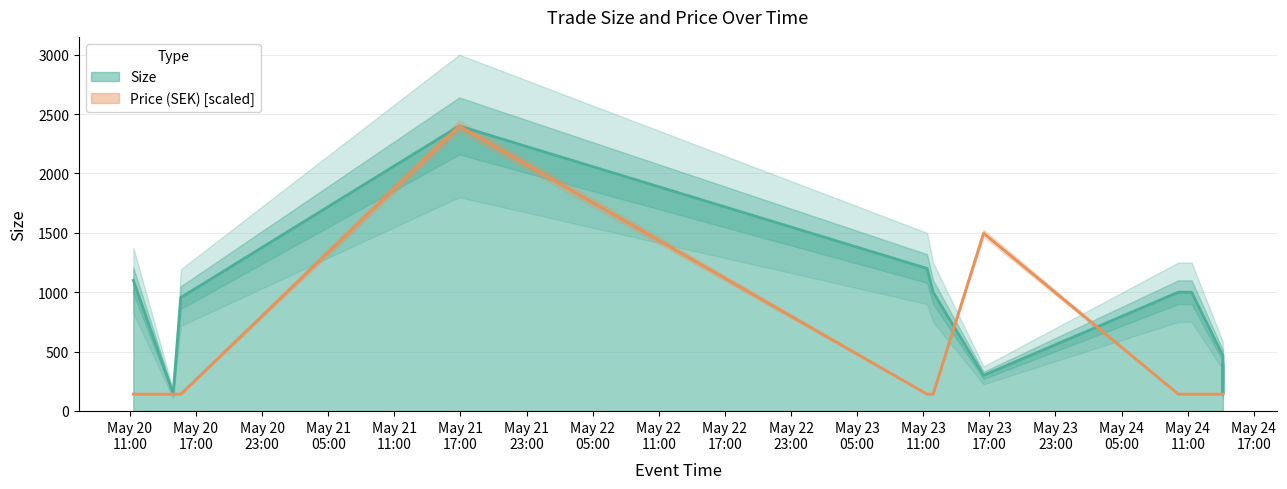

At how many categories does at least one series exceed 1951?

1